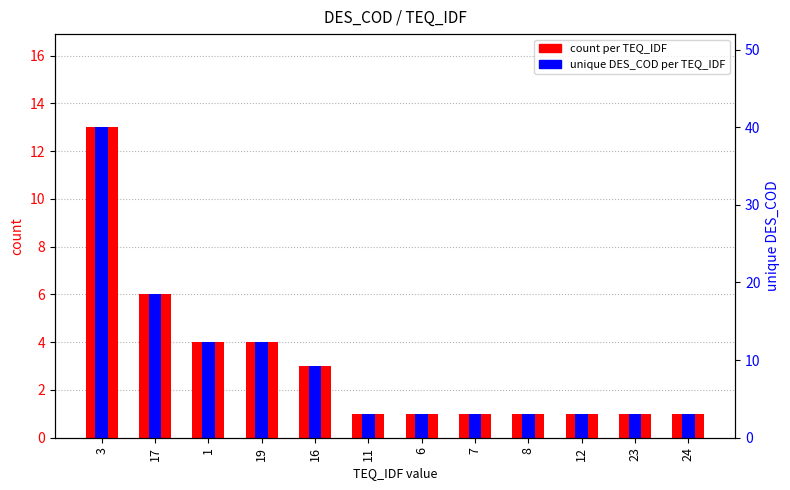

The count per TEQ_IDF series shows 13 at 3. True or false?

True